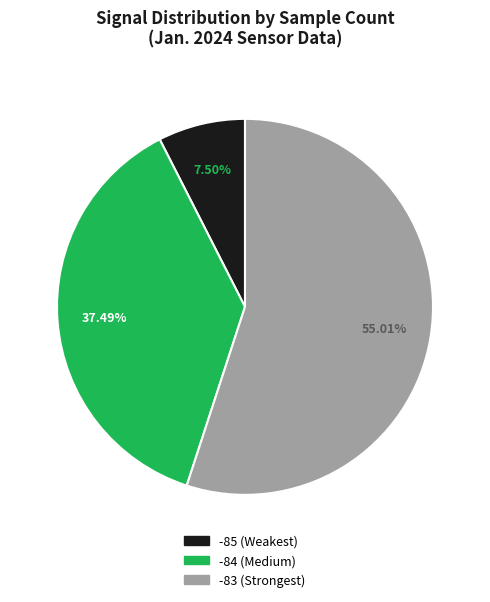

Which slice represents more than half of the pie?

-83 (Strongest)